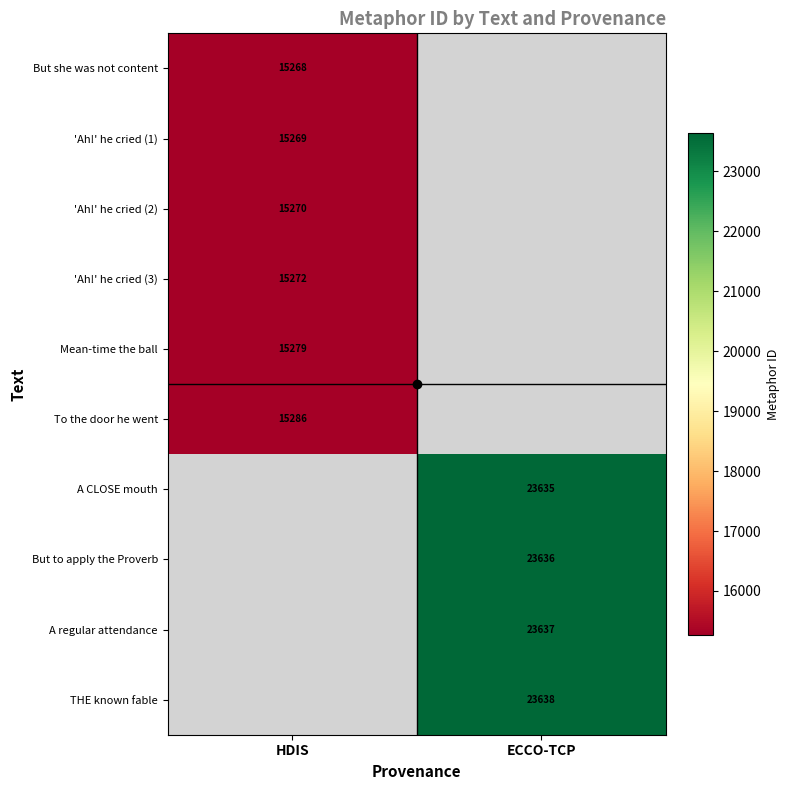

True or false: To the door he went has a value of 20131.0 at HDIS.

False